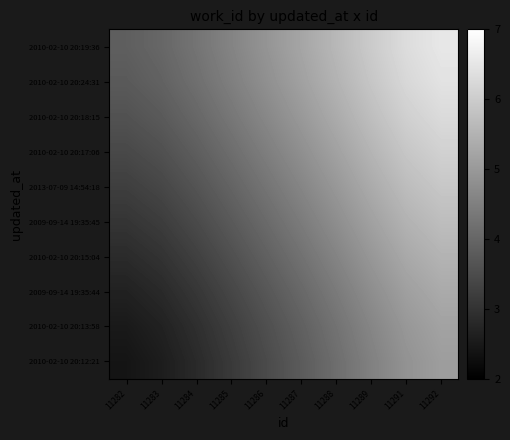

At which category does the chart reach its peak across all series?

11292